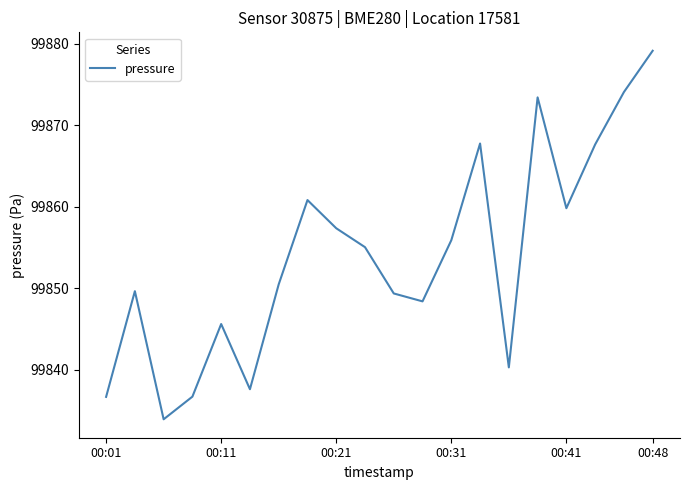

What is the difference between the maximum and minimum values?

45.2